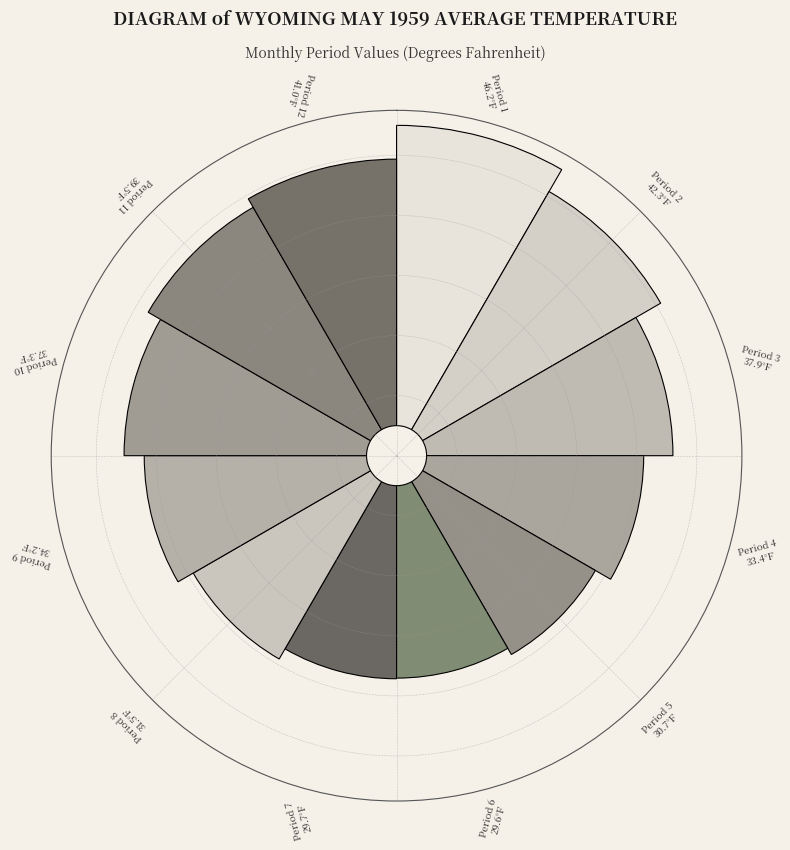

How many segments does this pie chart have?

12